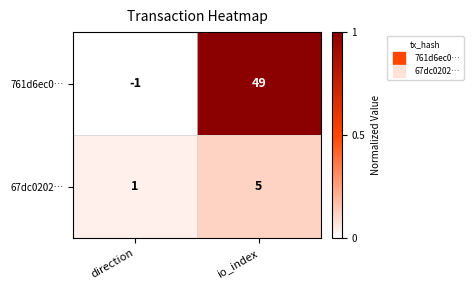

What is the spread (max minus min) of values at io_index?

44